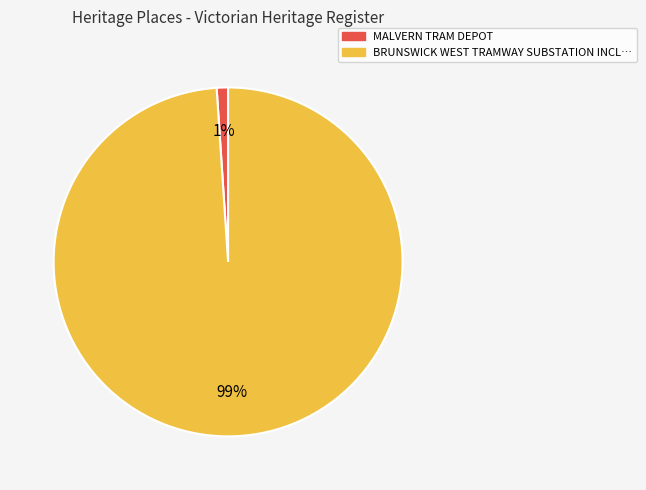

Between BRUNSWICK WEST TRAMWAY SUBSTATION and MALVERN TRAM DEPOT, which is larger?

BRUNSWICK WEST TRAMWAY SUBSTATION